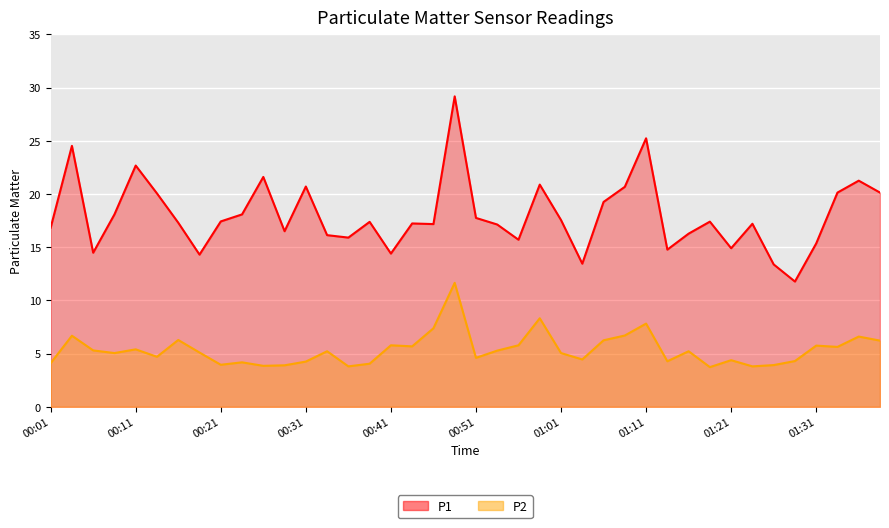

How many values in the P2 series exceed 5?

23